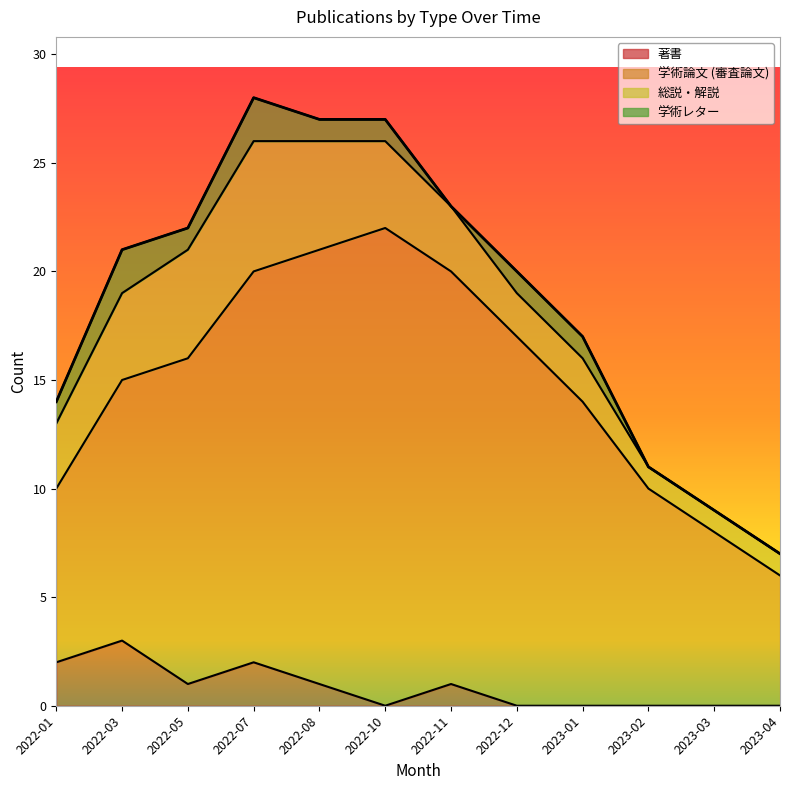

What is the total value across all series at 2023-04?

7